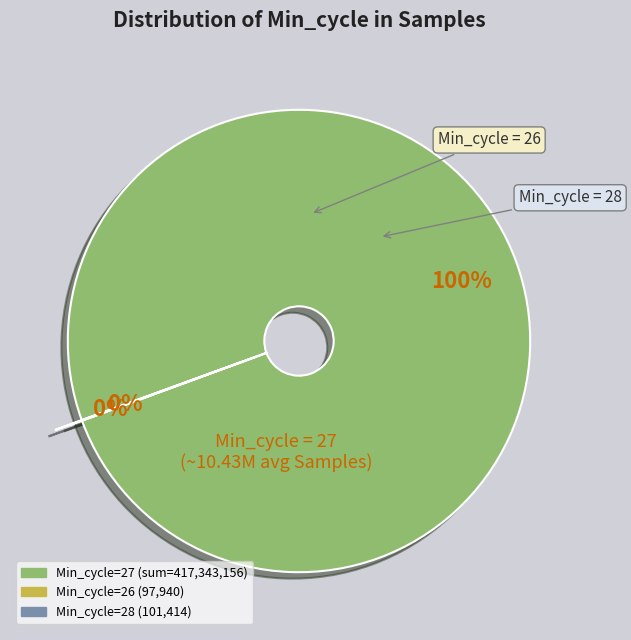

To the nearest percent, what is the difference between the largest and smallest slice percentages?

100%